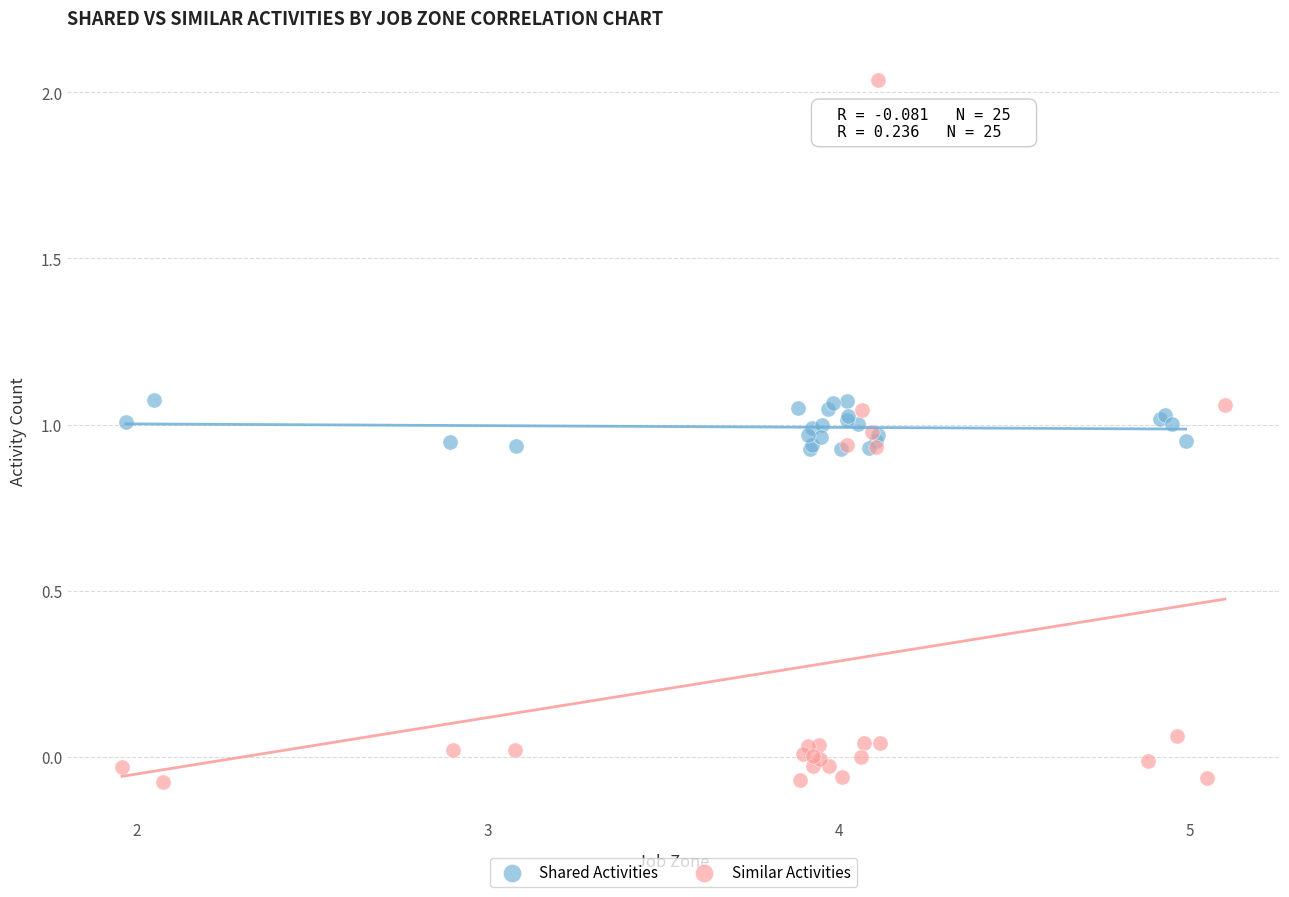

Which series reaches the minimum Y coordinate?

Similar Activities